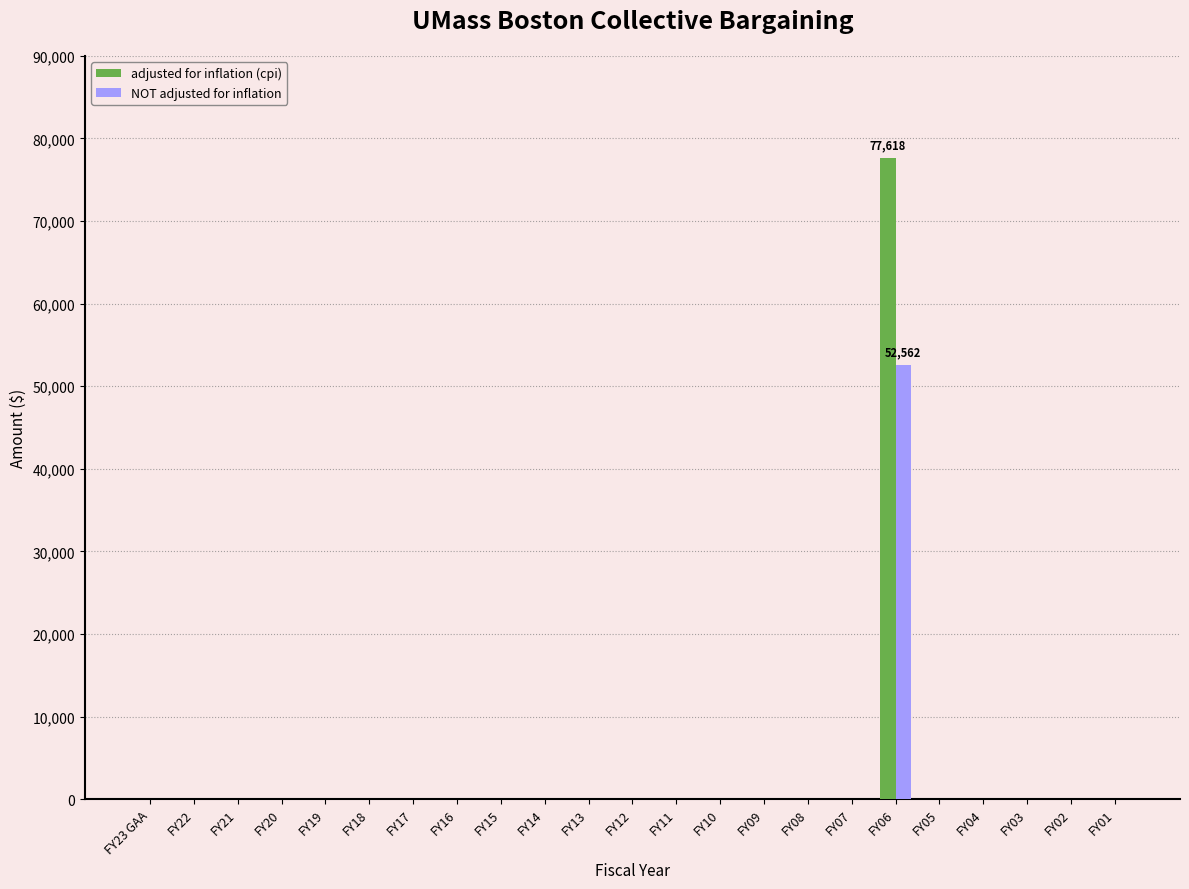

How many distinct data groups are displayed?

2